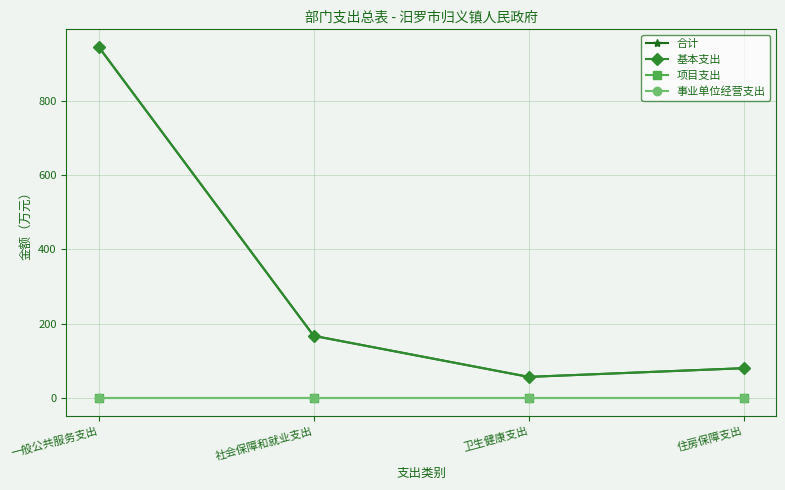

True or false: 合计 and 事业单位经营支出 cross at least once.

False